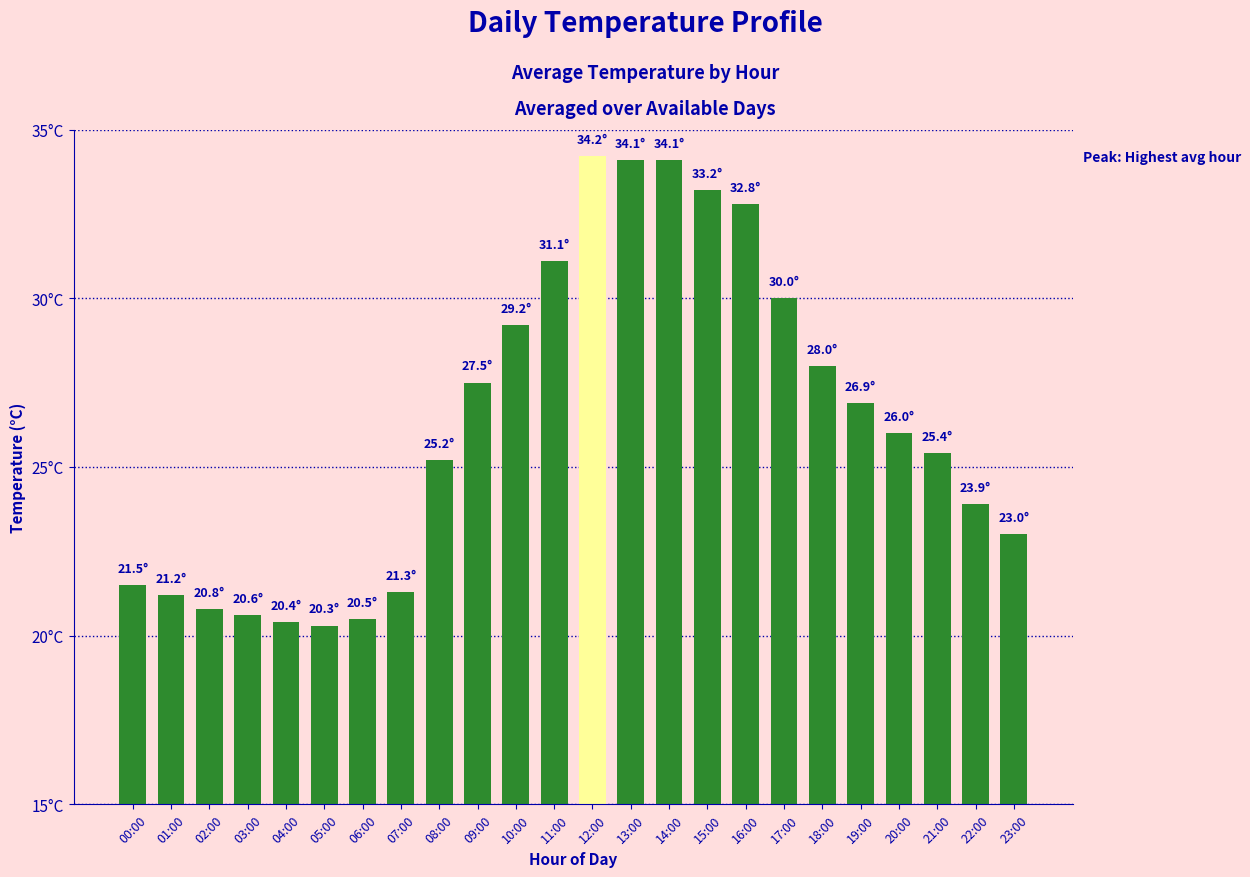

Approximately how many times larger is the value at 12:00 compared to 17:00?

1.1